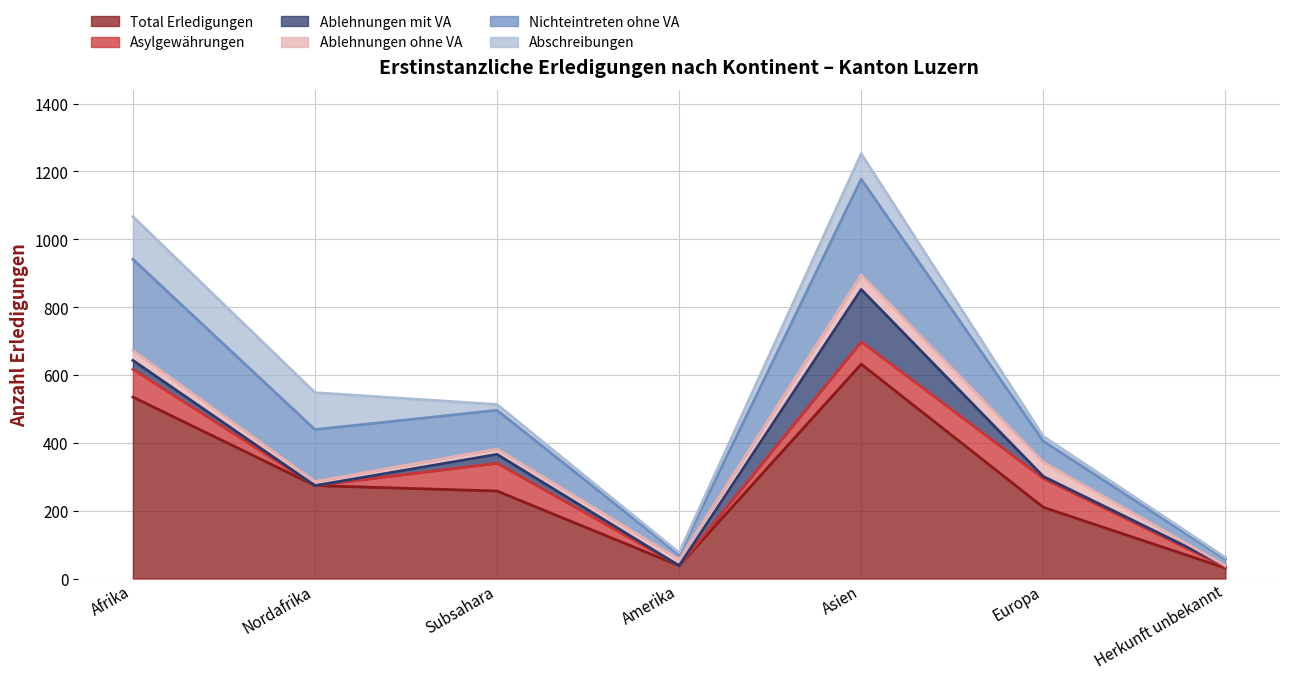

Which series has the largest range (max minus min)?

Total Erledigungen